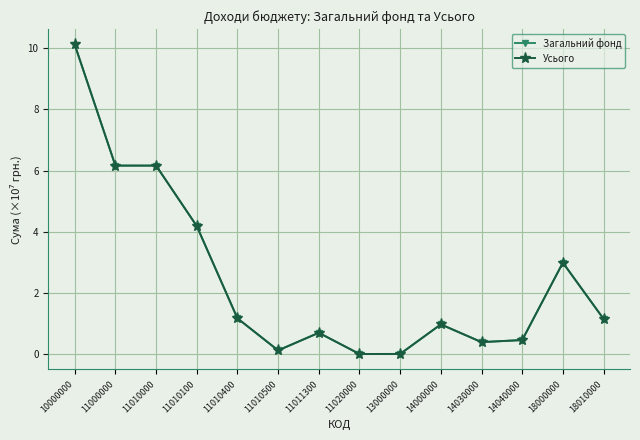

Count the number of data series in this chart.

2